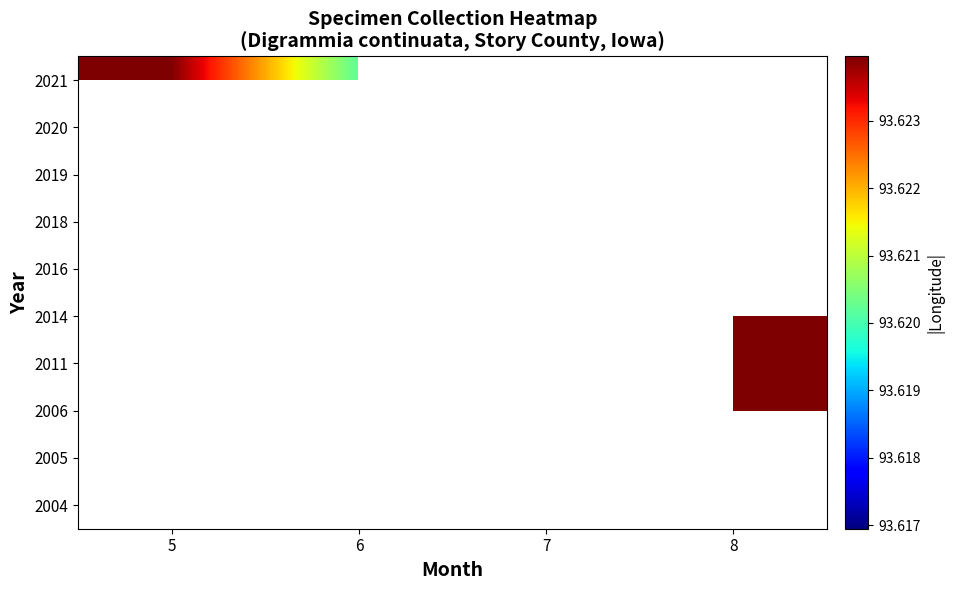

Count the number of data series in this chart.

10